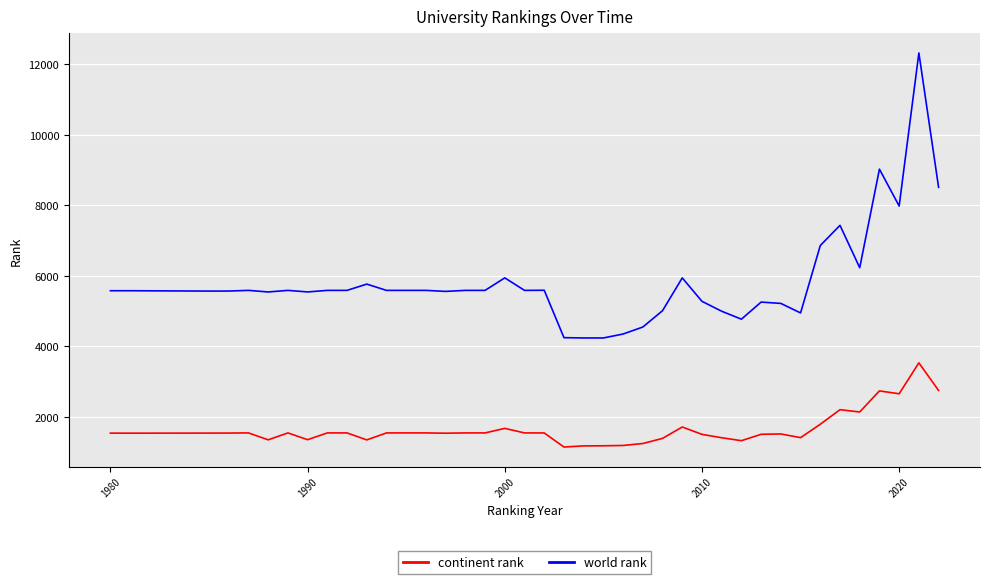

What is the smallest value displayed?

1143